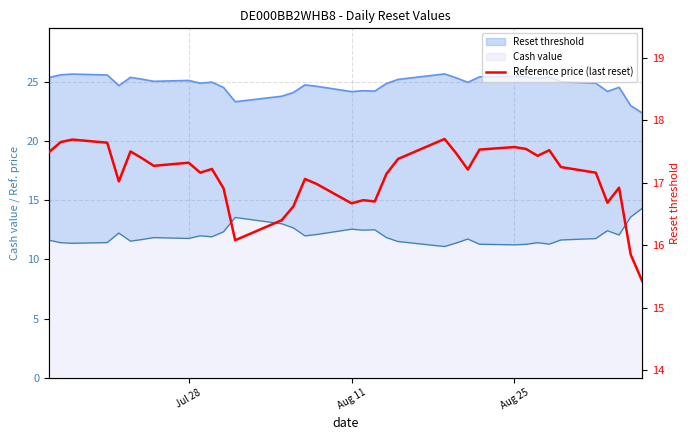

What is the difference between the maximum and minimum values?

2.3